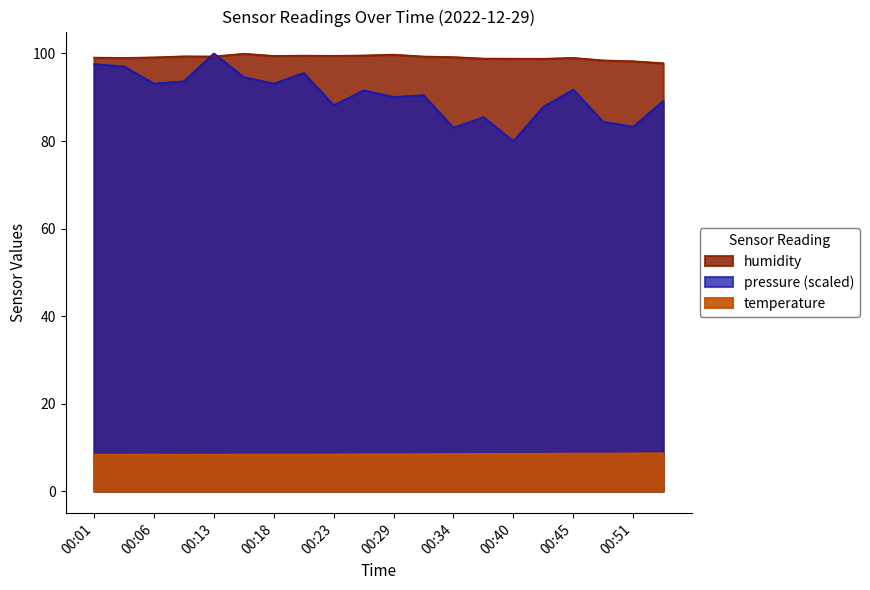

The value of temperature at 00:45 is 5.4. True or false?

False